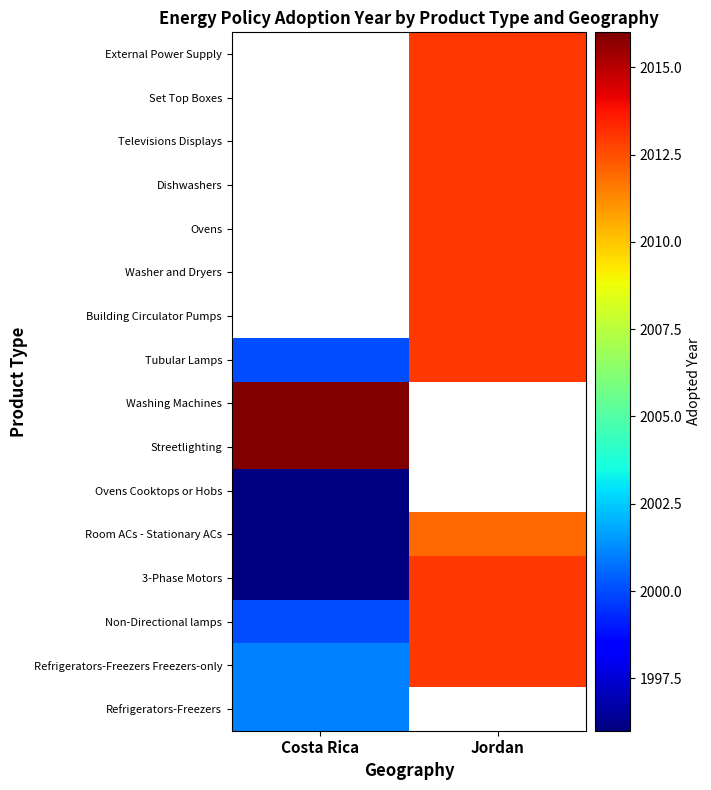

List the labels in order of Room ACs - Stationary ACs value, largest first.

Jordan, Costa Rica